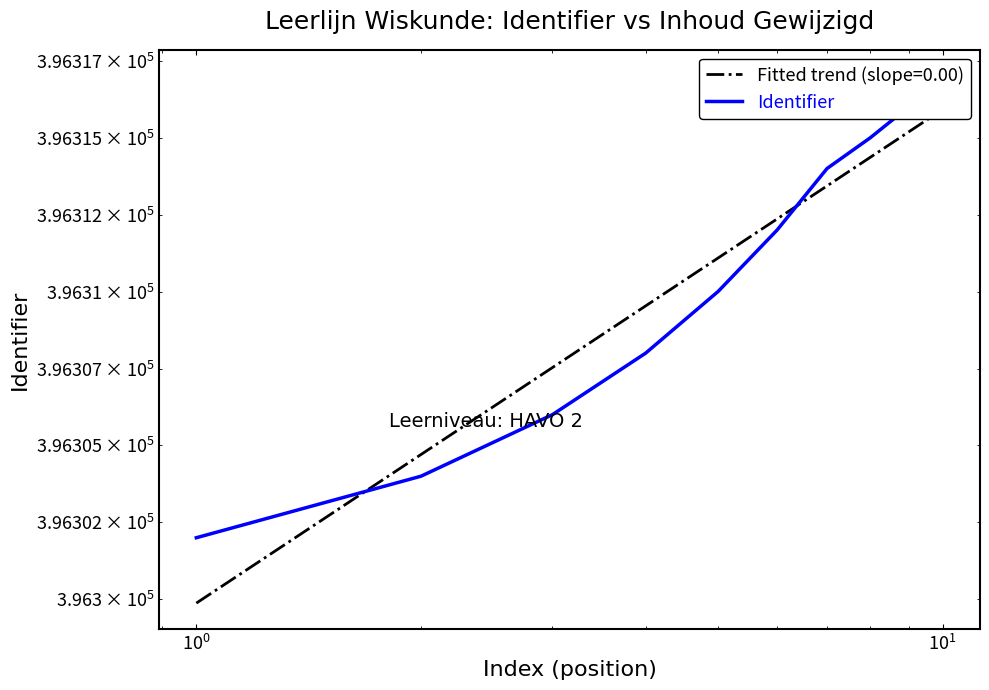

Does the chart display data point markers on the line(s)?

No